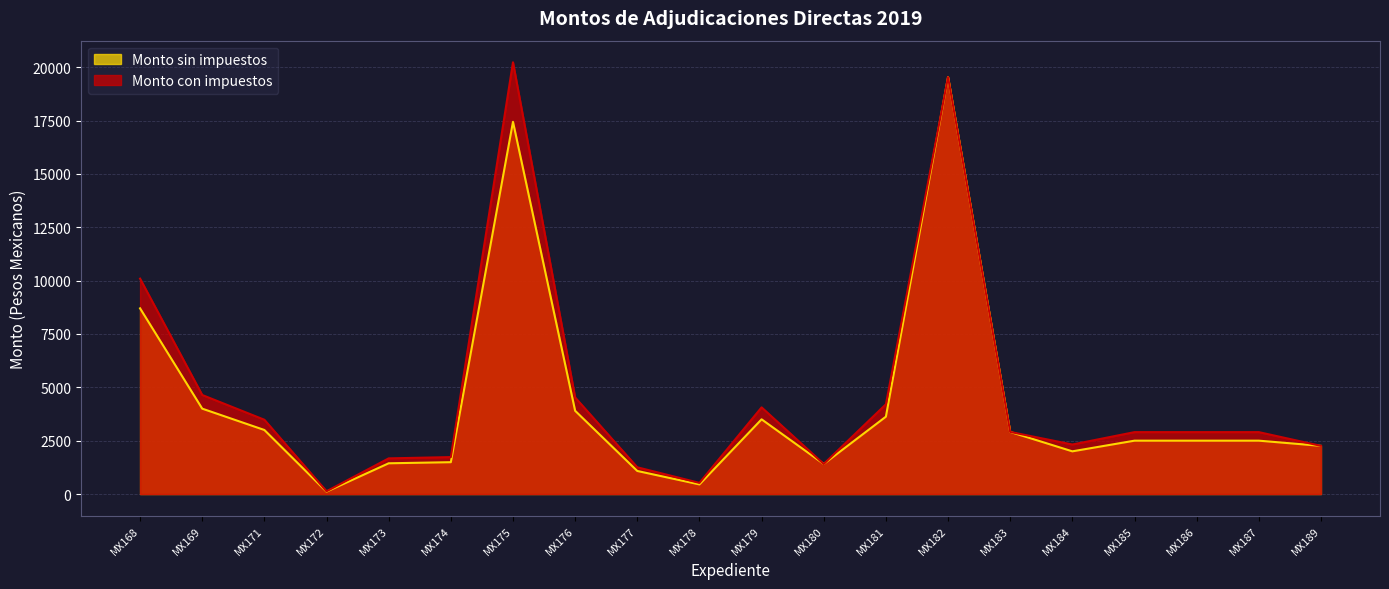

True or false: Monto con impuestos and Monto sin impuestos intersect in this chart.

False